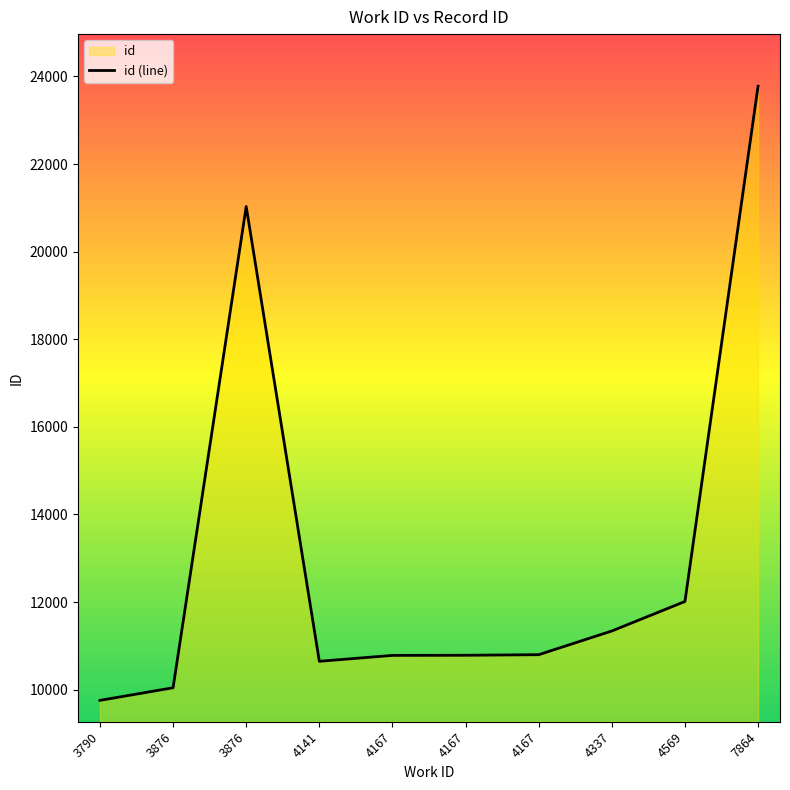

How many lines are shown in the chart?

1